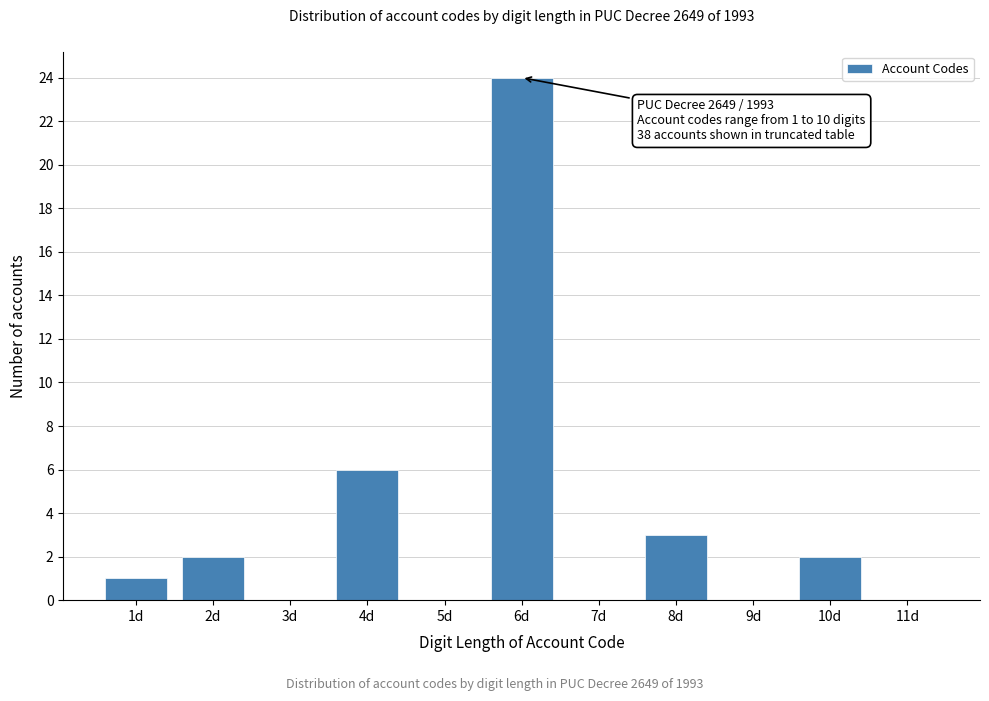

Which range on the x-axis has the tallest bar?

5.5 to 6.5